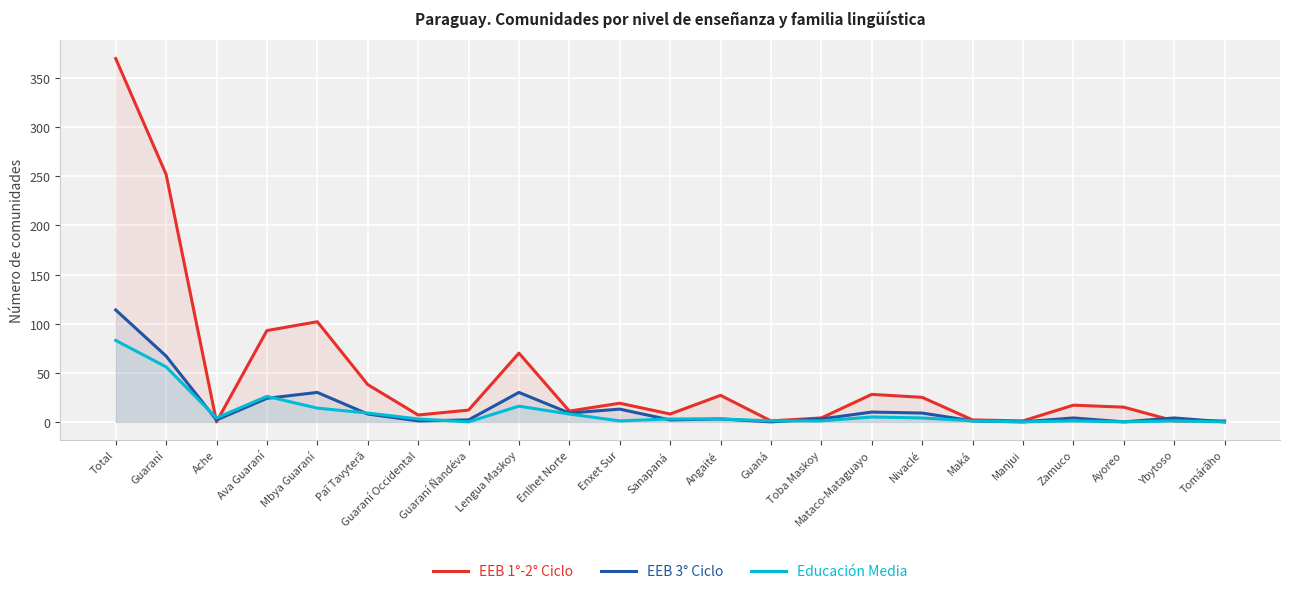

Is the value of Educación Media at Ache greater than the value of EEB 1°-2° Ciclo at Guaraní Occidental?

No